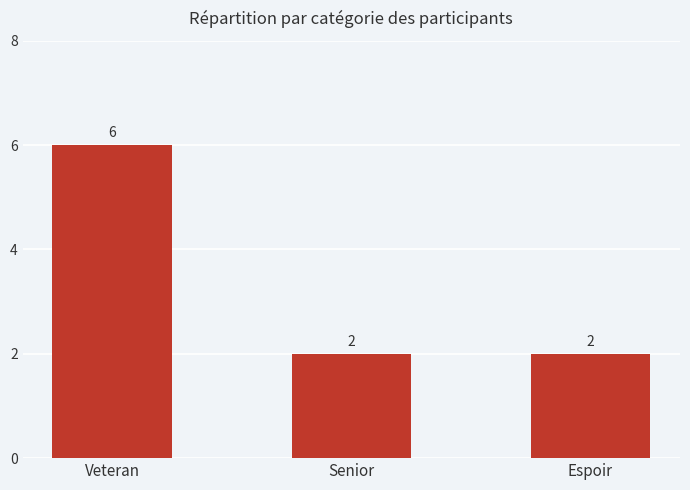

Reading right to left, transcribe all the data shown in this chart.

2	2	6